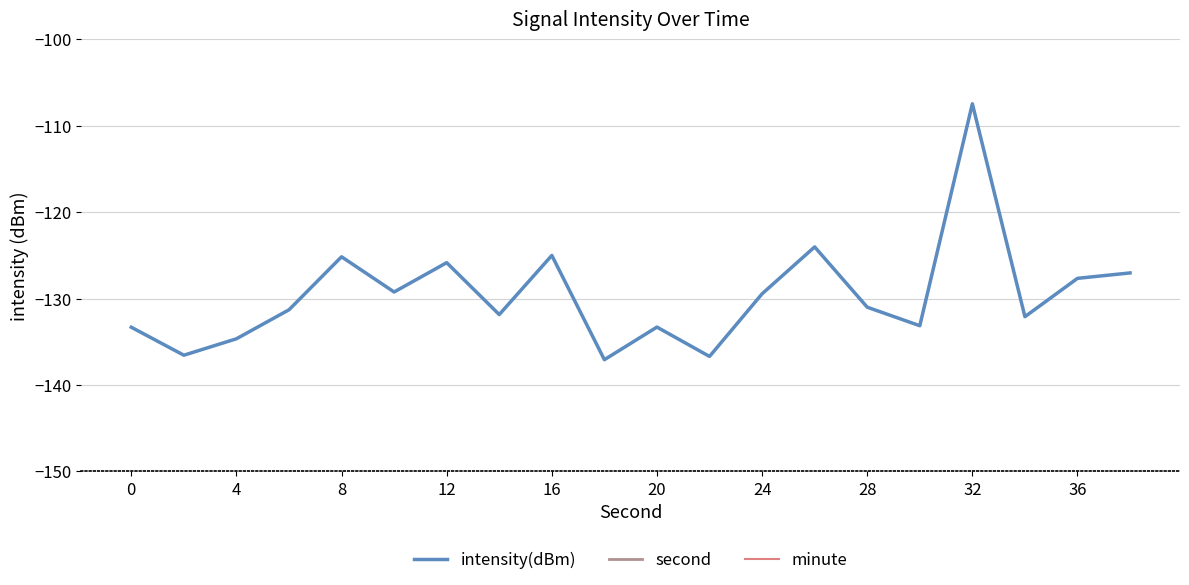

What is the value of the intensity(dBm) point at the 2nd from the left?

-136.6